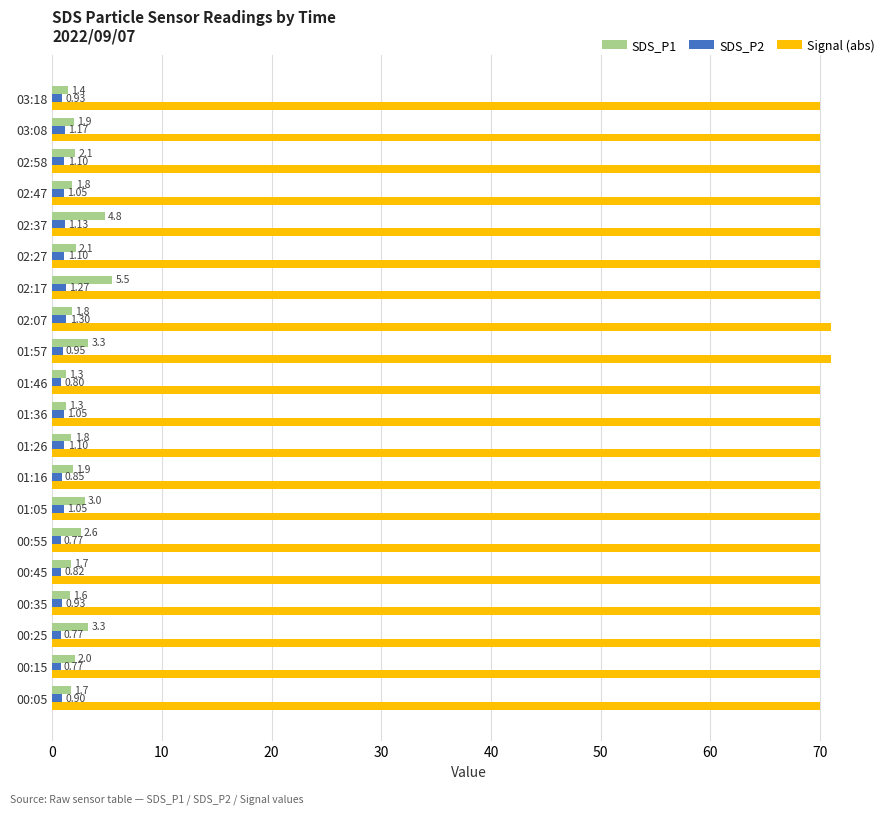

What is the average value of the SDS_P2 series?

1.0